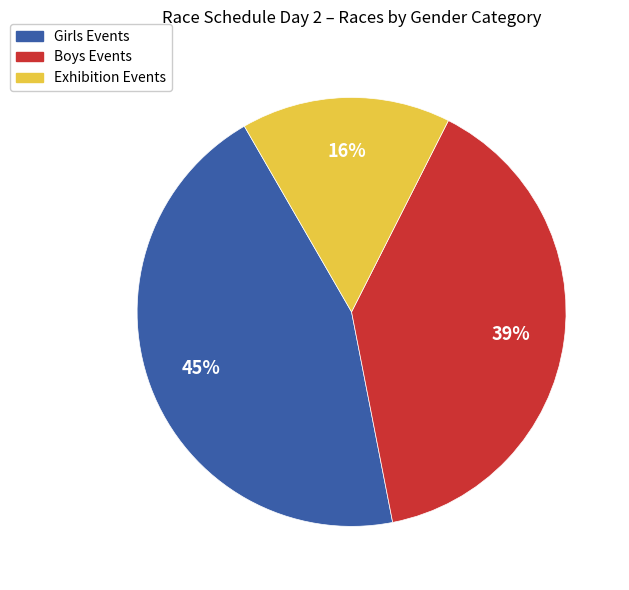

To the nearest percent, what is the difference between the largest and smallest slice percentages?

29%